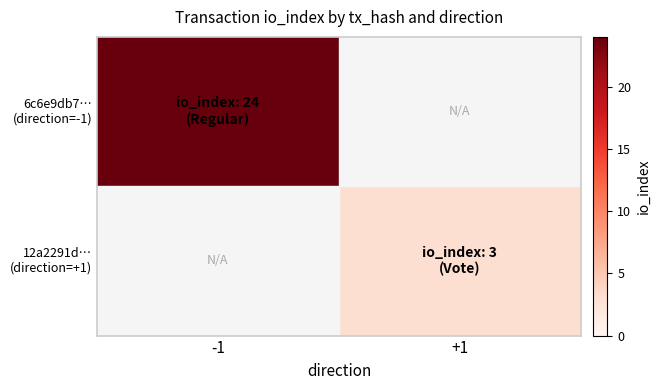

Which category has the highest value across all series?

-1